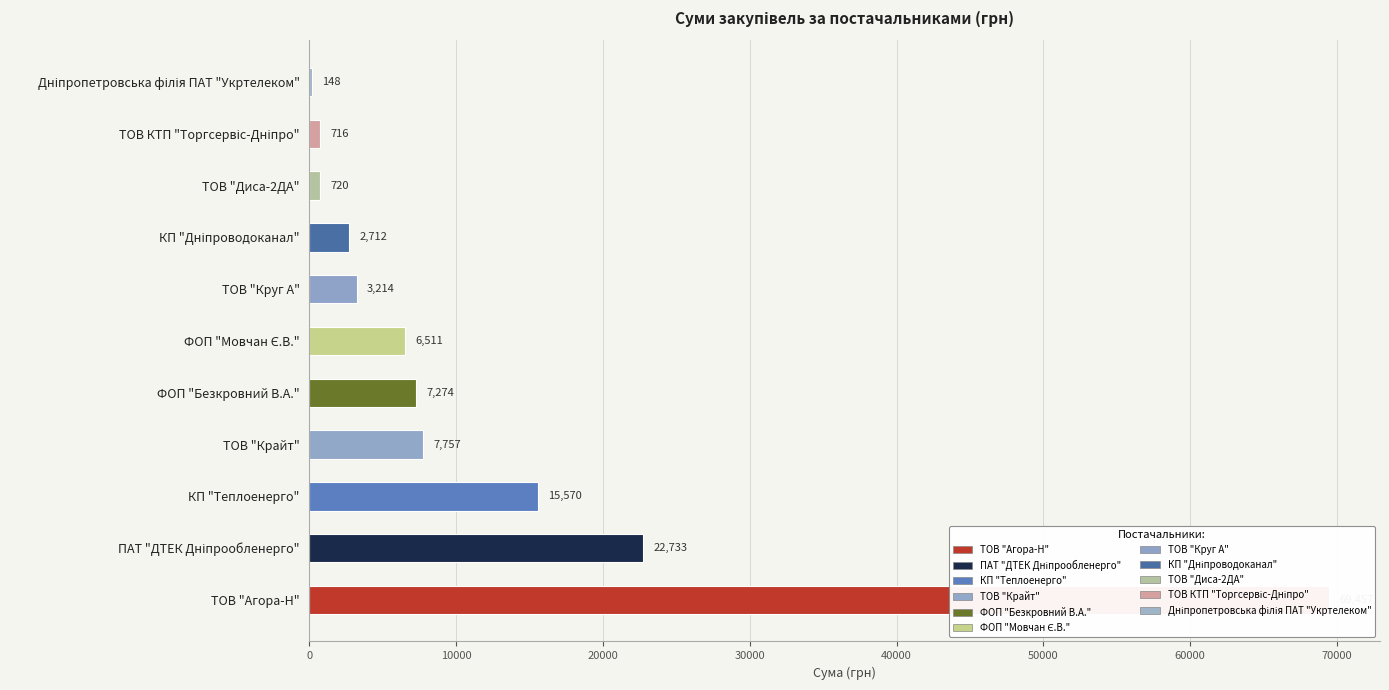

How many data points are above 6510?

6